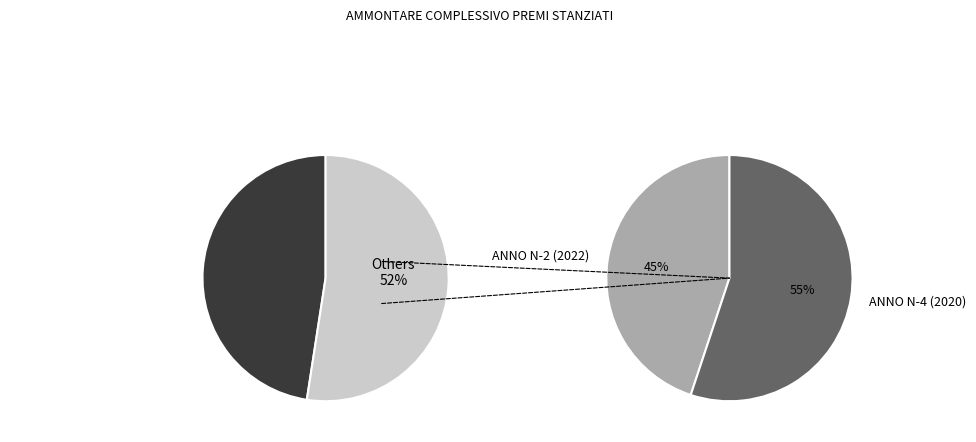

Which category has the smallest portion of the pie?

ANNO N-2 (2022)